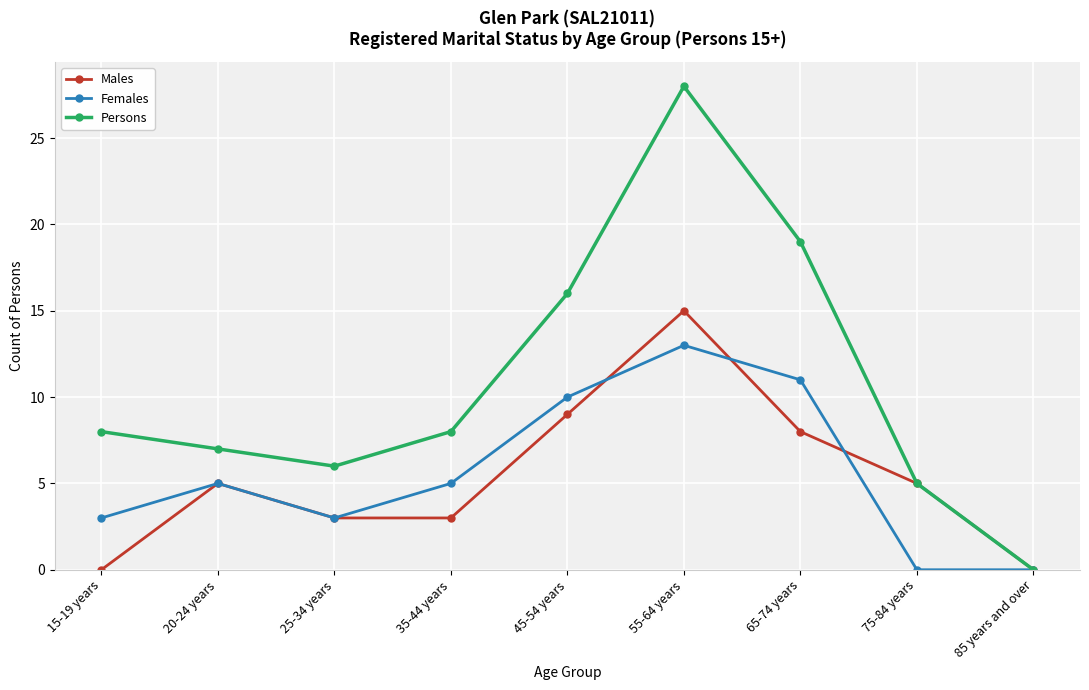

Which series has the widest spread of values?

Persons